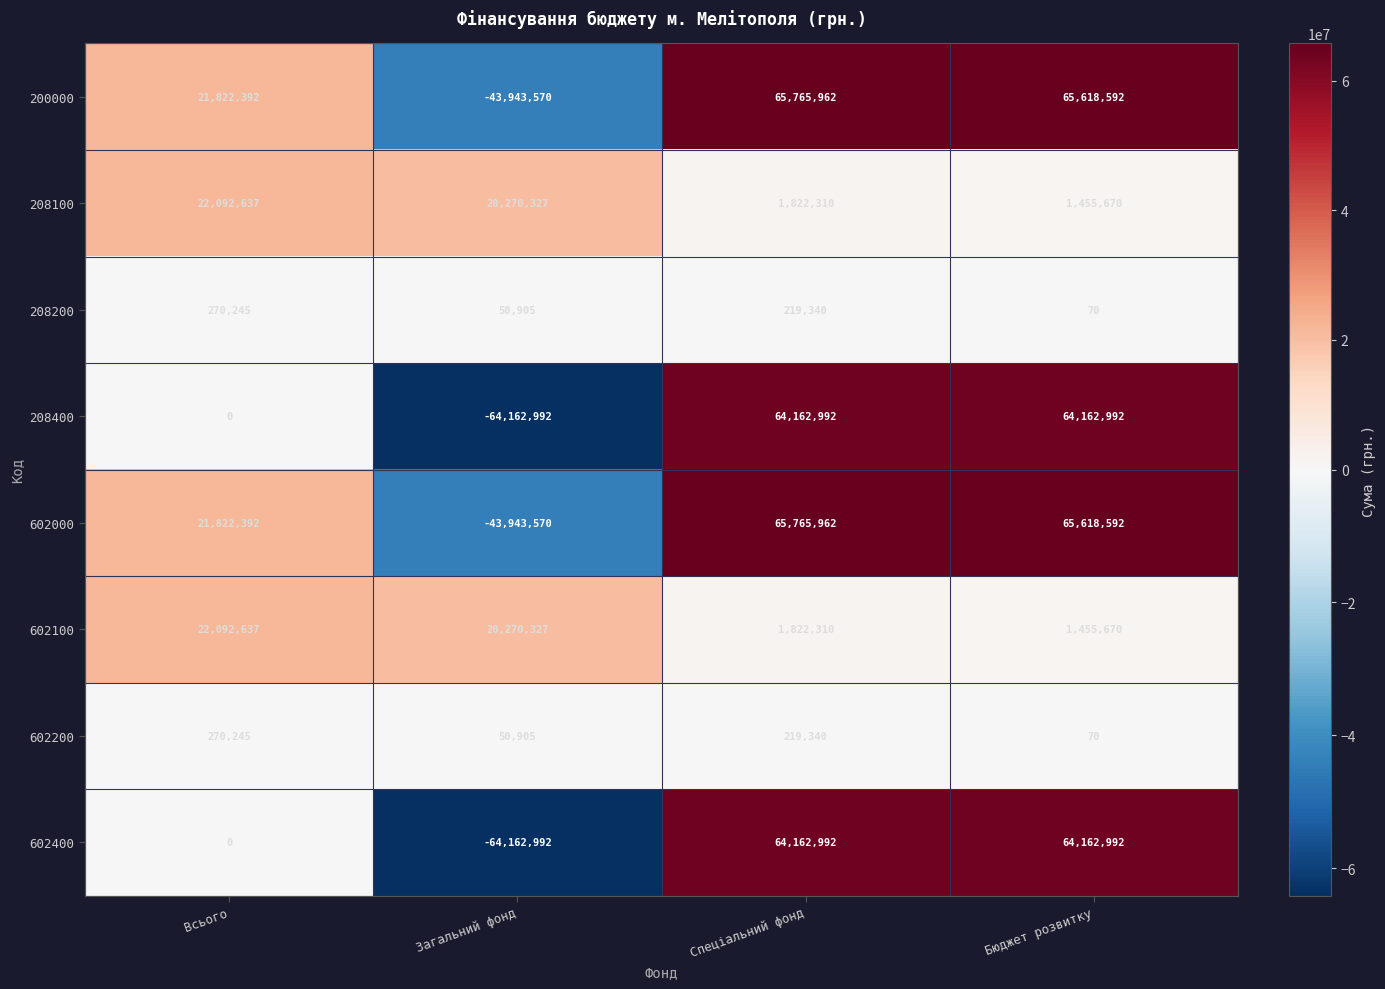

The value of 200000 at Загальний фонд is -43943570. True or false?

True